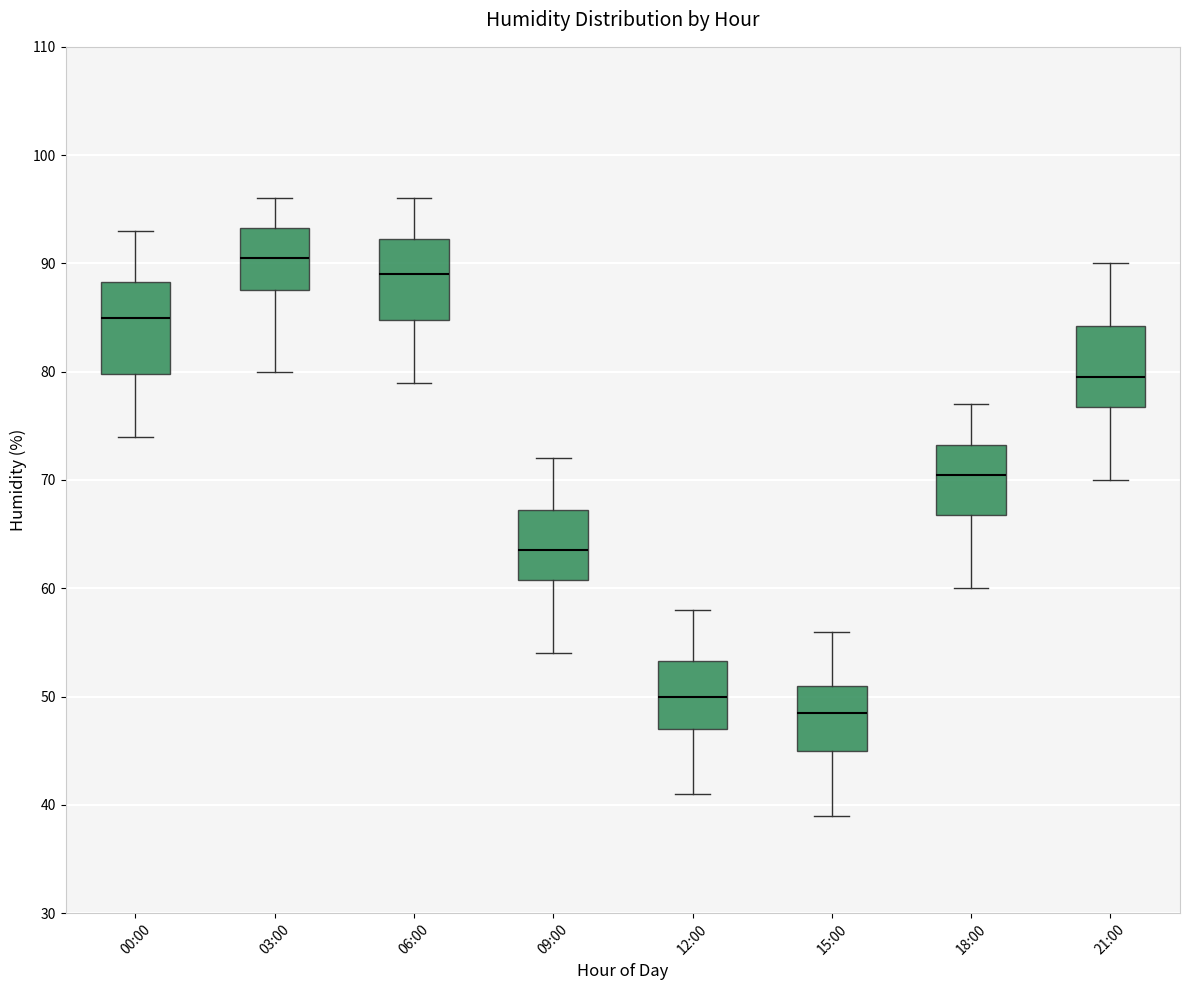

Where does the upper whisker of the box for 00:00 end on the y-axis? The values are not printed on the chart, so give them approximately, as read against the axis.

93